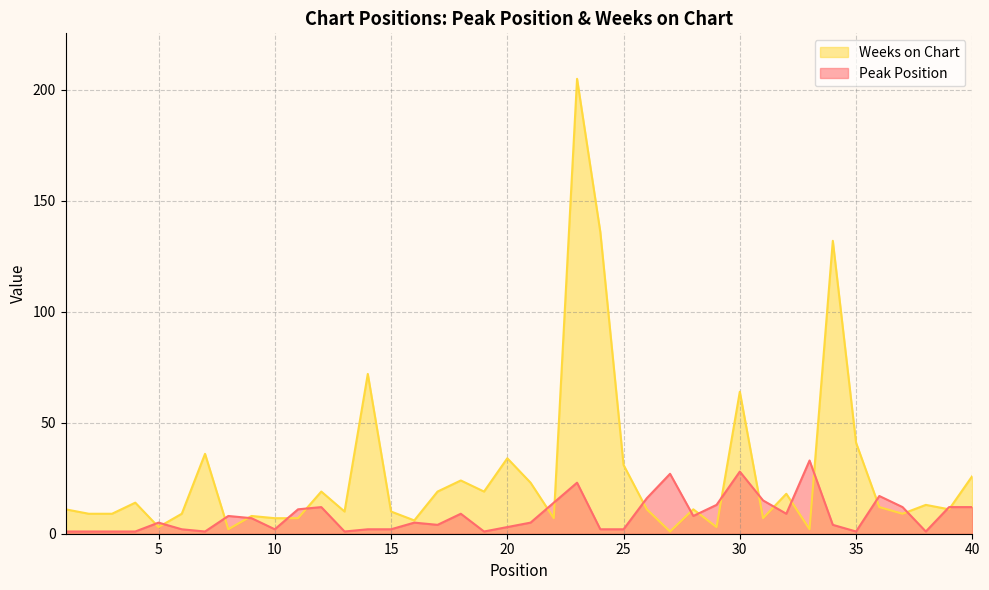

What is the value of the Weeks on Chart point at the 9th from the left?

8